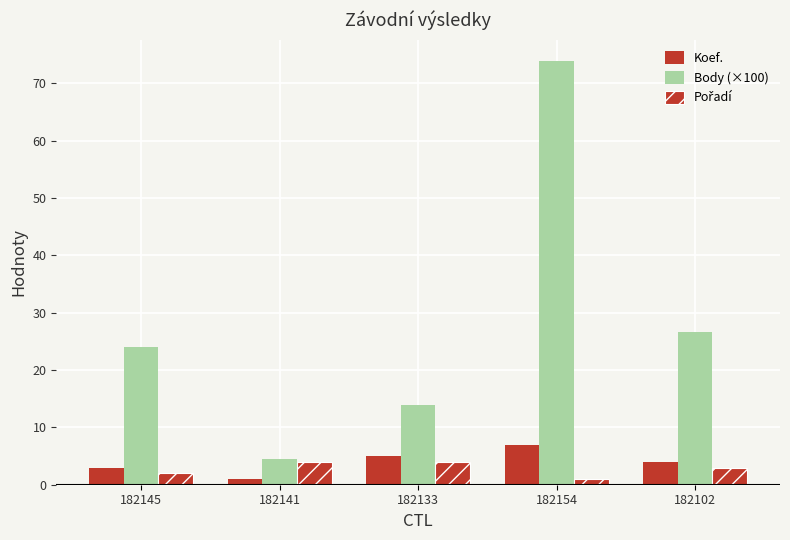

Which category has the highest value in the Koef. series?

182154